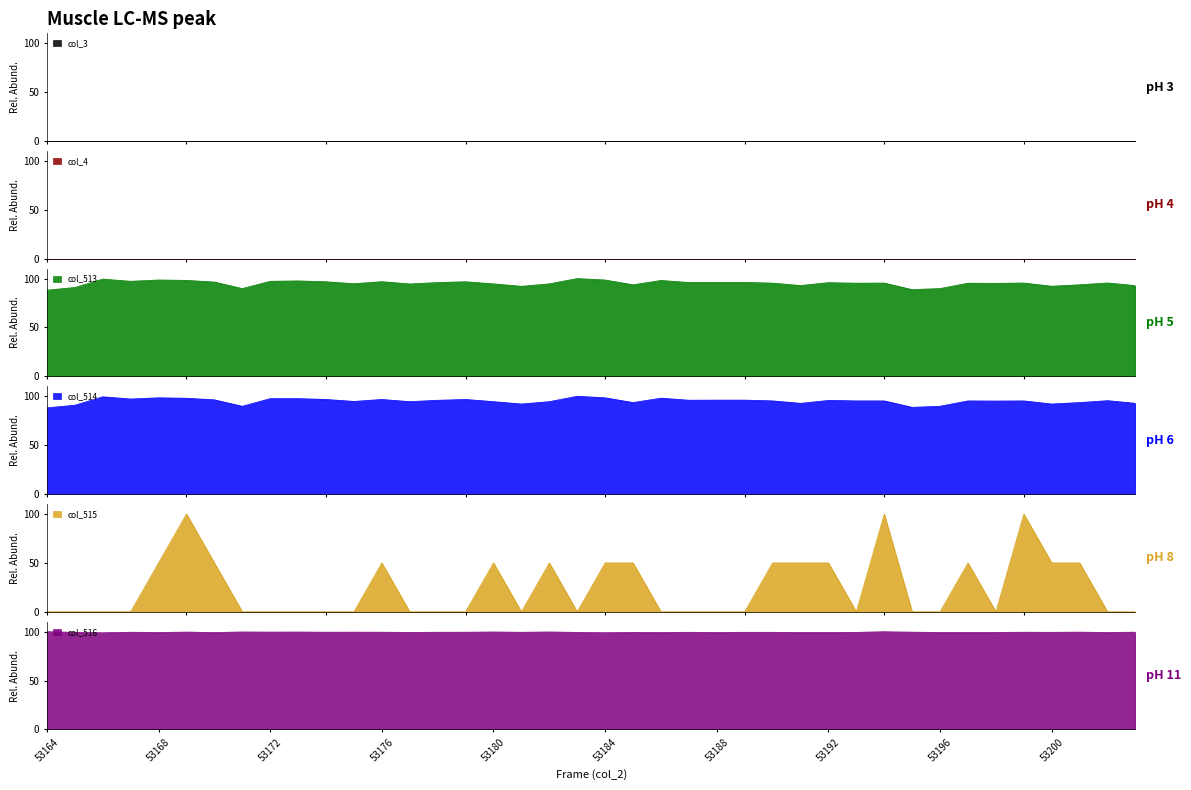

Is the value of col_513 at 53170 greater than the value of col_514 at 53197?

Yes